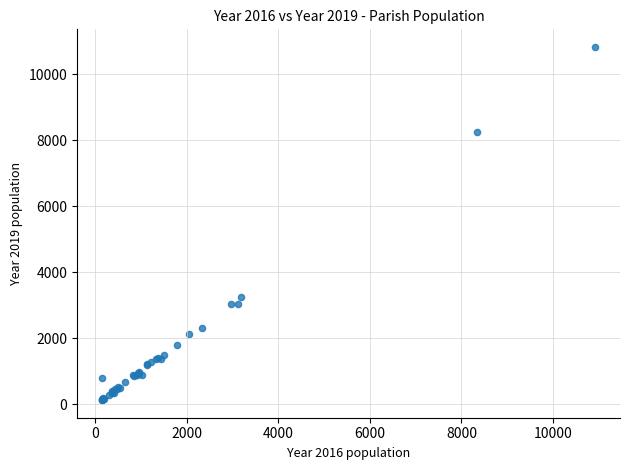

What Y value in the scatter plot is closest to 5474?

3262